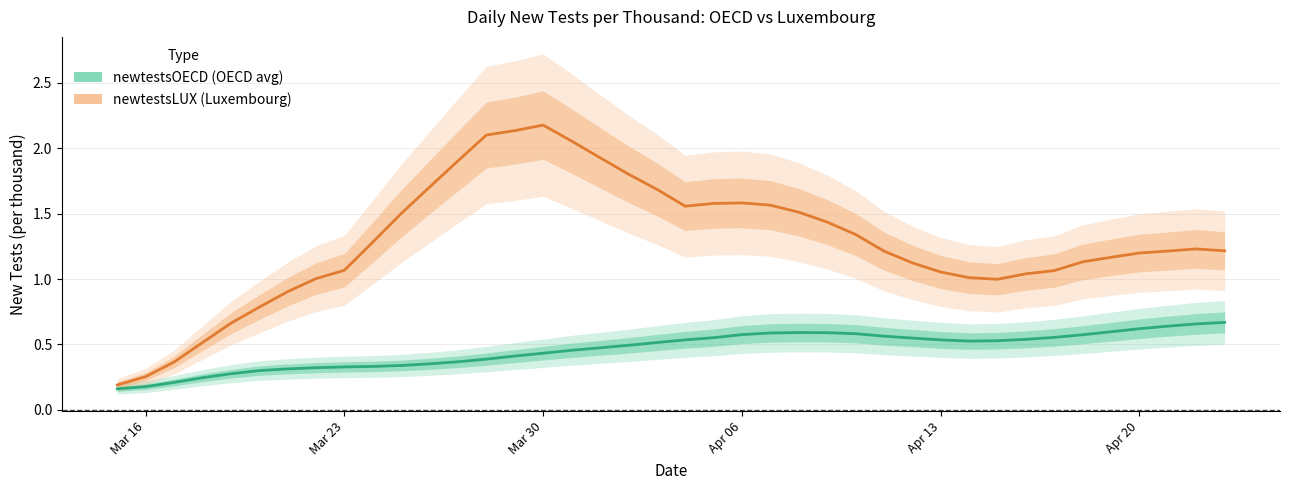

What is the approximate value at 2020-03-17?

0.2